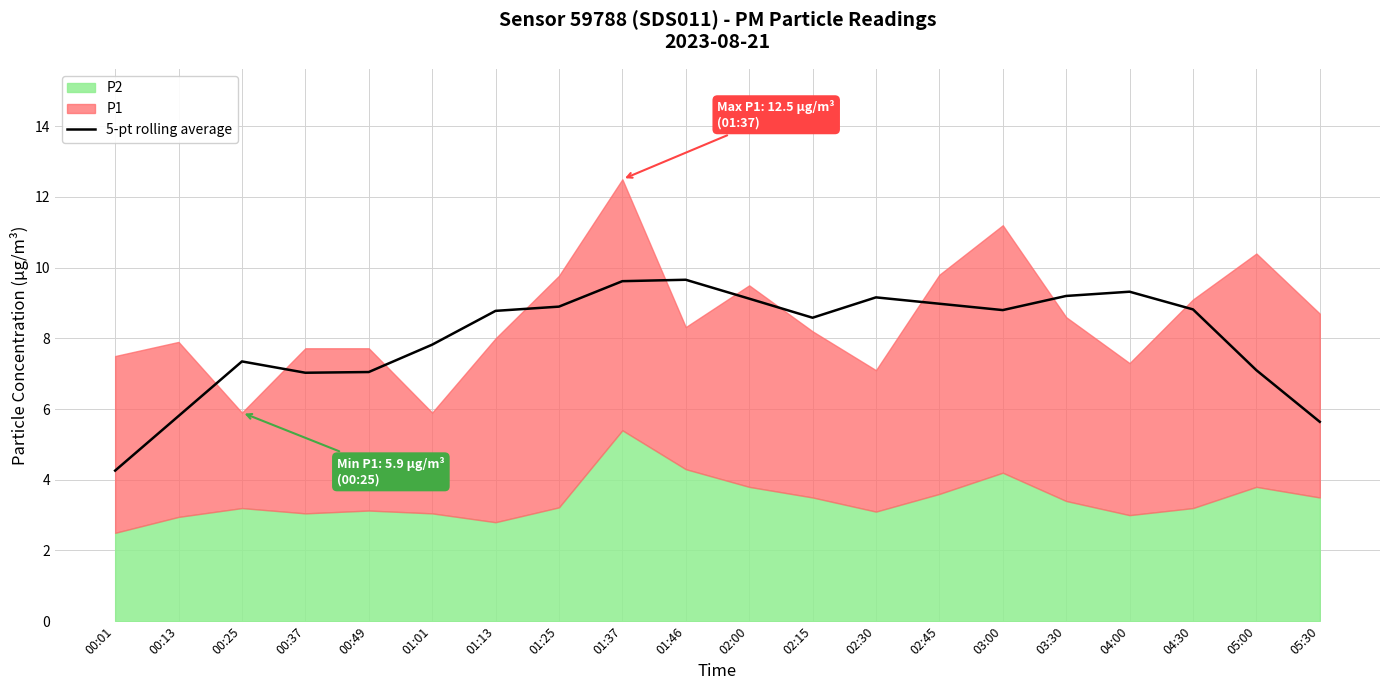

What is the difference between the second highest and minimum values?

5.4